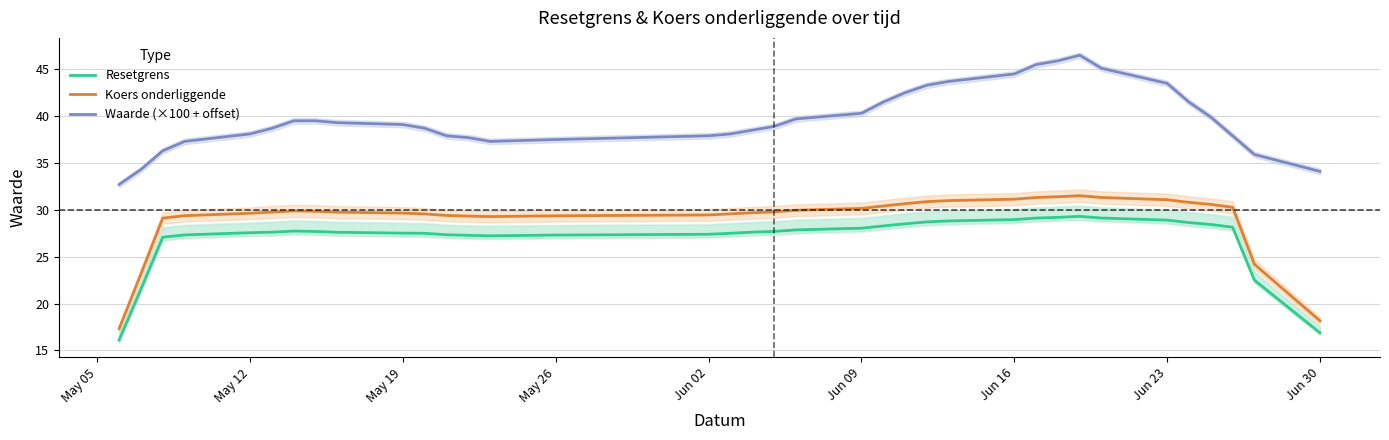

The Koers onderliggende series shows 31.1 at Jun 23. True or false?

True